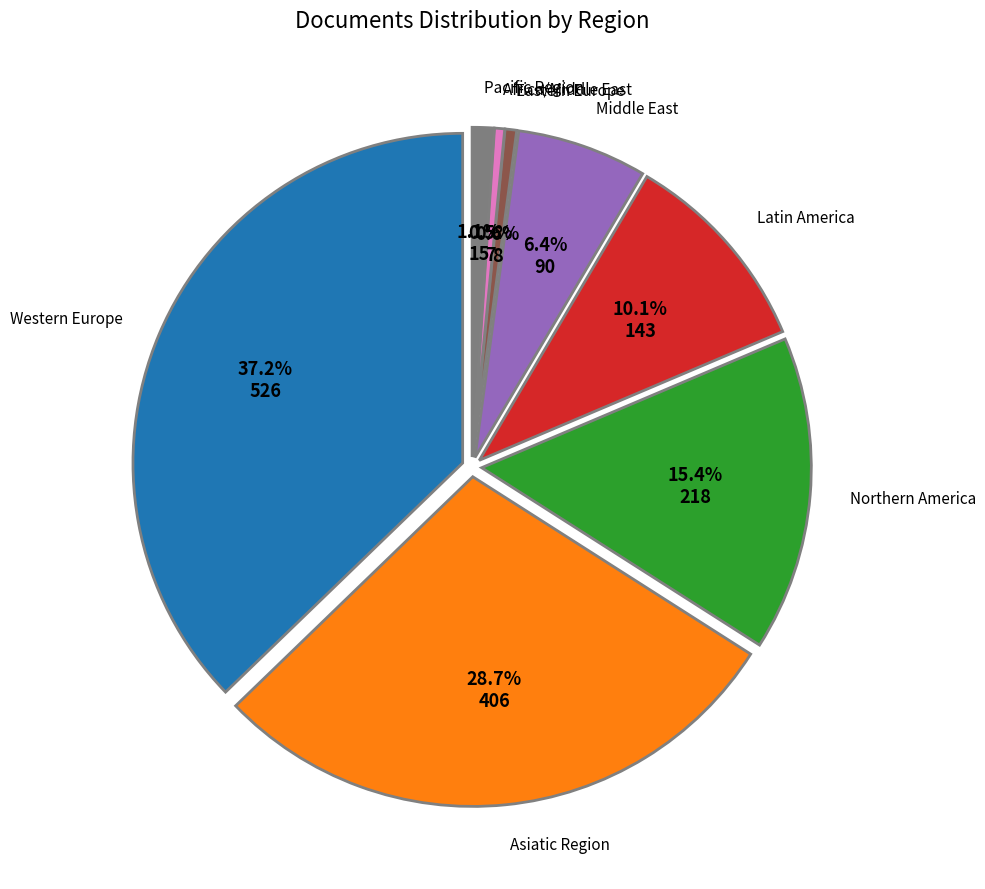

True or false: Pacific Region accounts for 1% of the total.

True